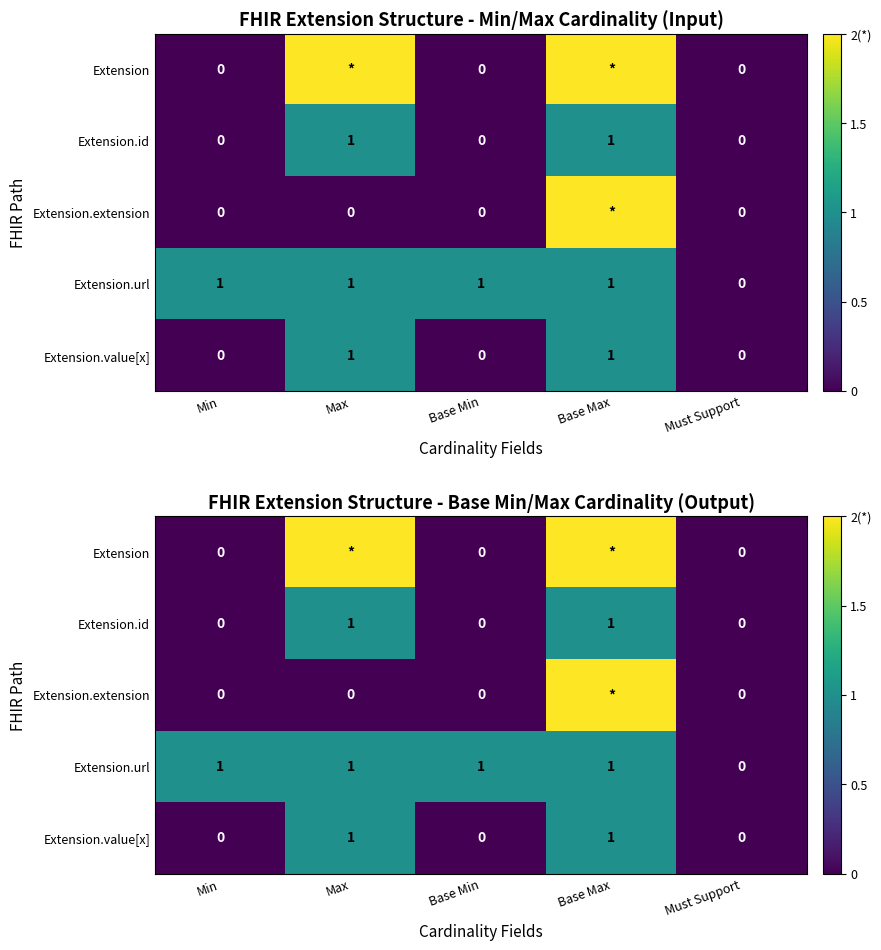

True or false: Extension.extension has a value of 2 at Base Max.

True